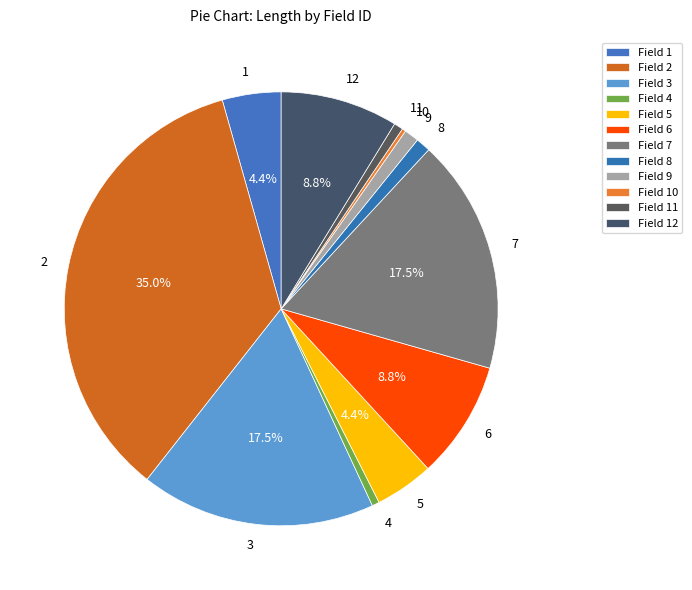

Is the sum of 12 and 4 greater than half?

No